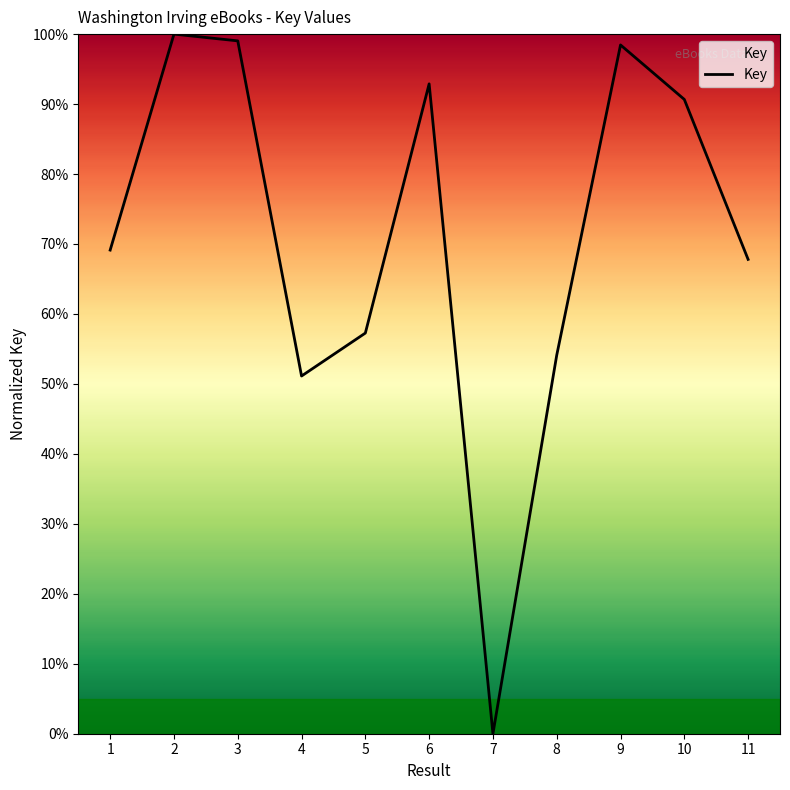

Is this an area chart (filled region under the line)?

No